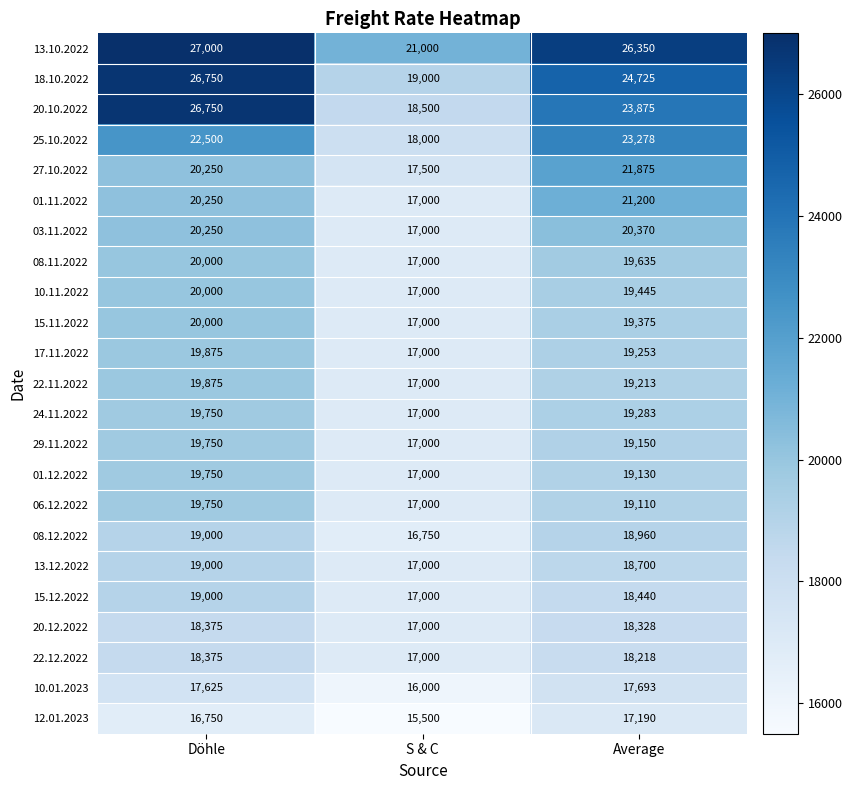

The 06.12.2022 series shows 19110 at Average. True or false?

True